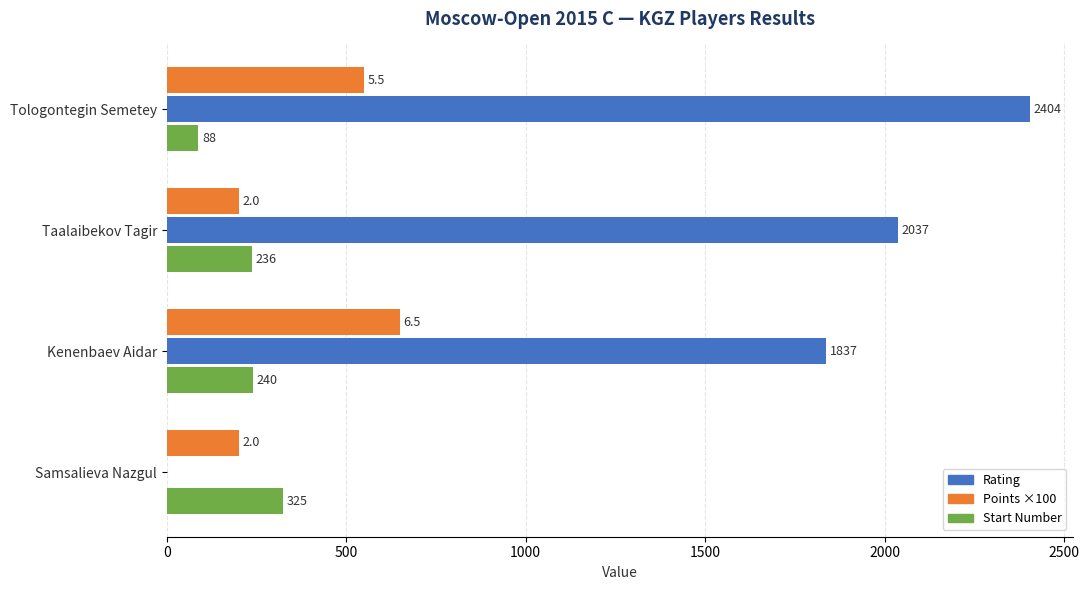

At which category is the sum across all series the highest?

Tologontegin Semetey